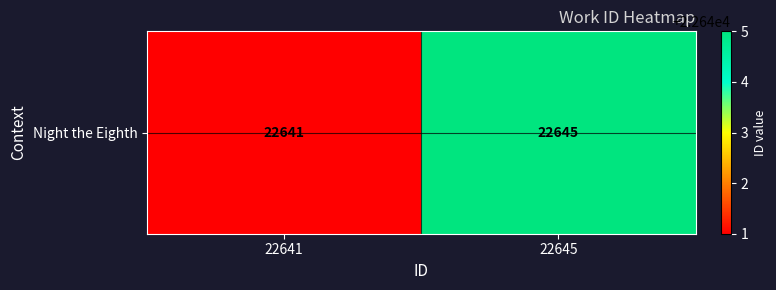

Where is the data nearest to the value 22643?

22641